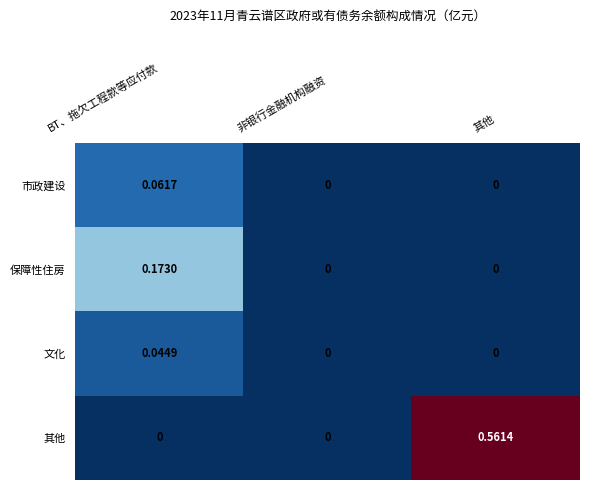

At which category is the sum across all series the highest?

其他